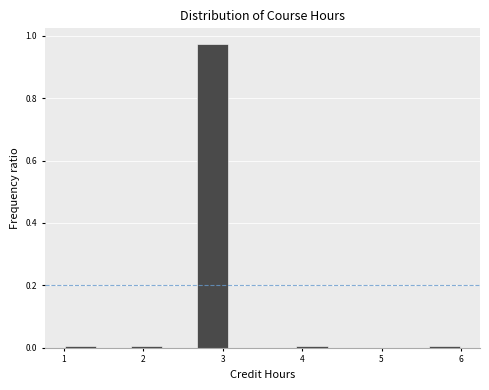

Reading left to right, list every bar in this chart as the range it spans on the x-axis followed by its height. Neither the bar edges nor the heights are printed on the chart, so give them approximately, as read against the axes.

1.0 to 1.4: under 0.02
1.4 to 1.8: 0
1.8 to 2.3: under 0.02
2.3 to 2.7: 0
2.7 to 3.1: 0.98
3.1 to 3.5: 0
3.5 to 3.9: 0
3.9 to 4.3: under 0.02
4.3 to 4.8: 0
4.8 to 5.2: 0
5.2 to 5.6: 0
5.6 to 6.0: under 0.02